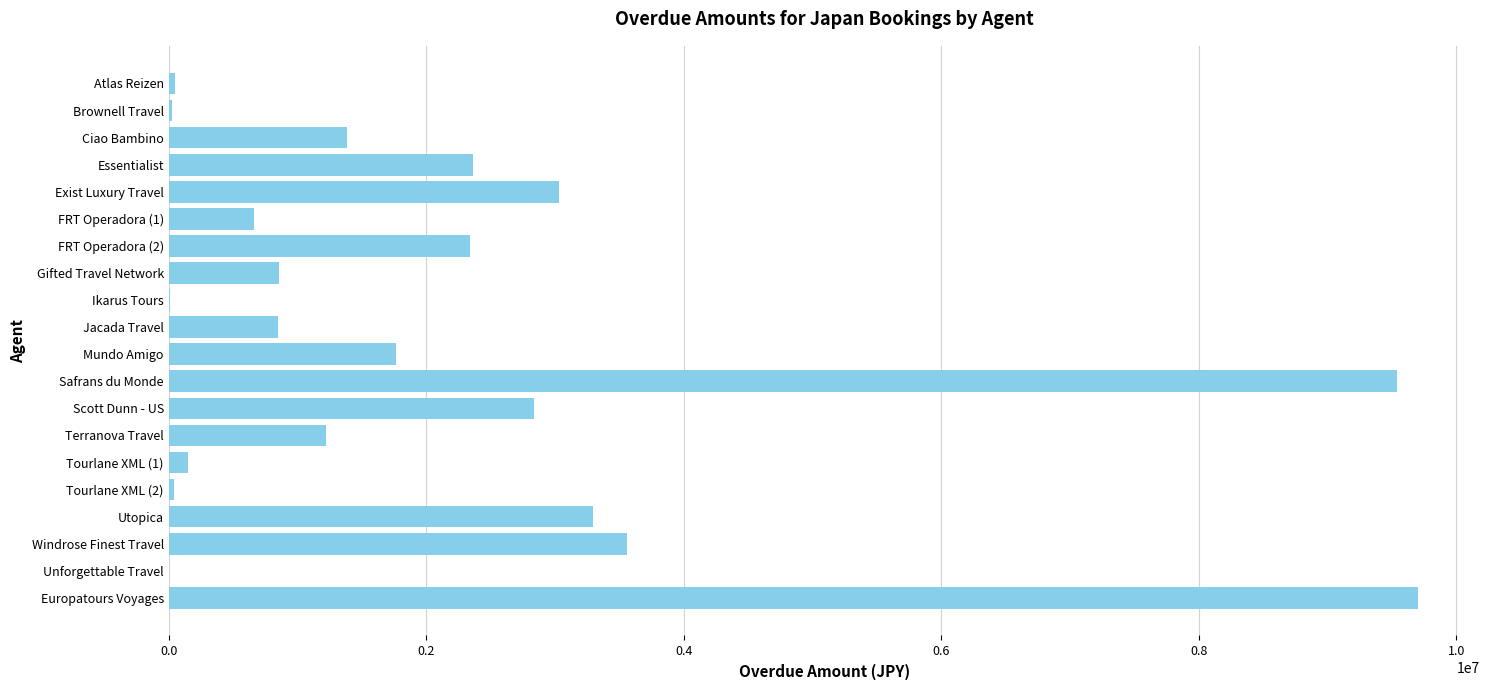

What is the approximate value at Europatours Voyages?

9699831